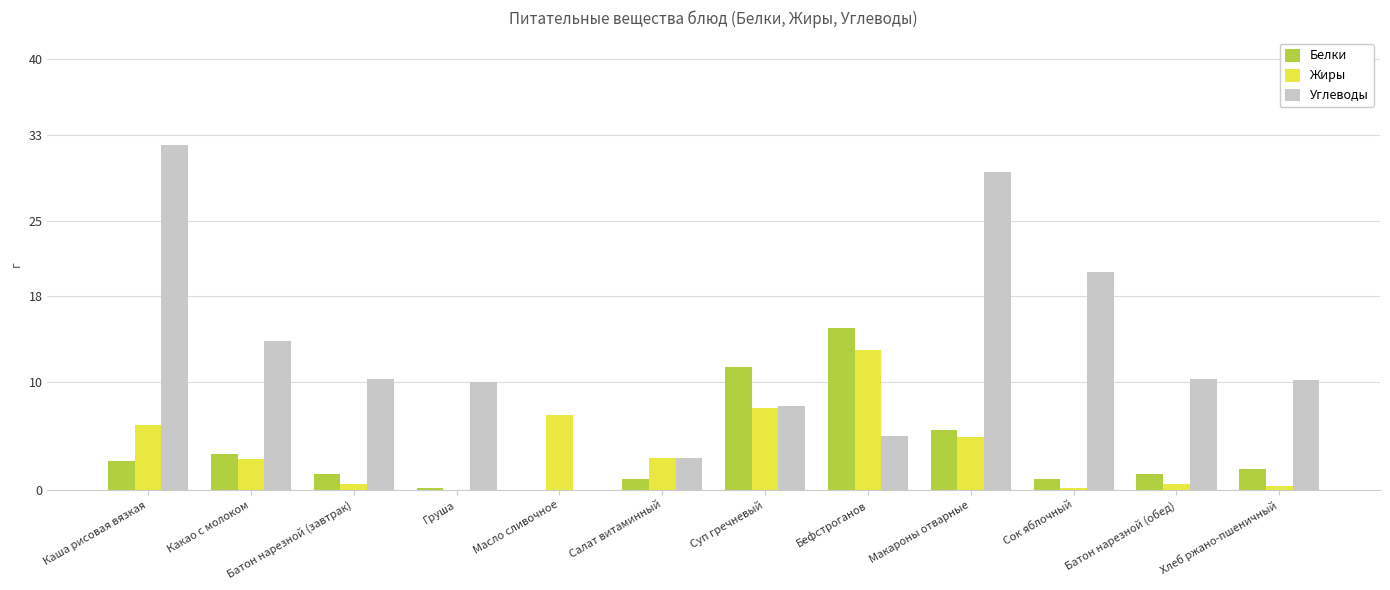

Between Какао с молоком and Груша, which series saw the biggest shift?

Углеводы